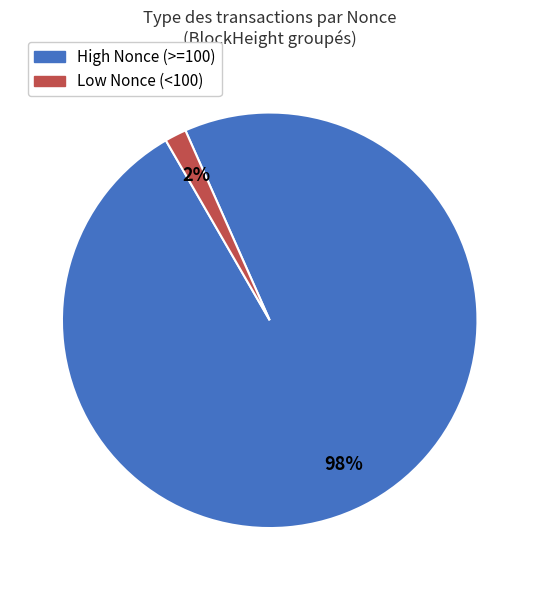

Does any single category account for the majority?

Yes